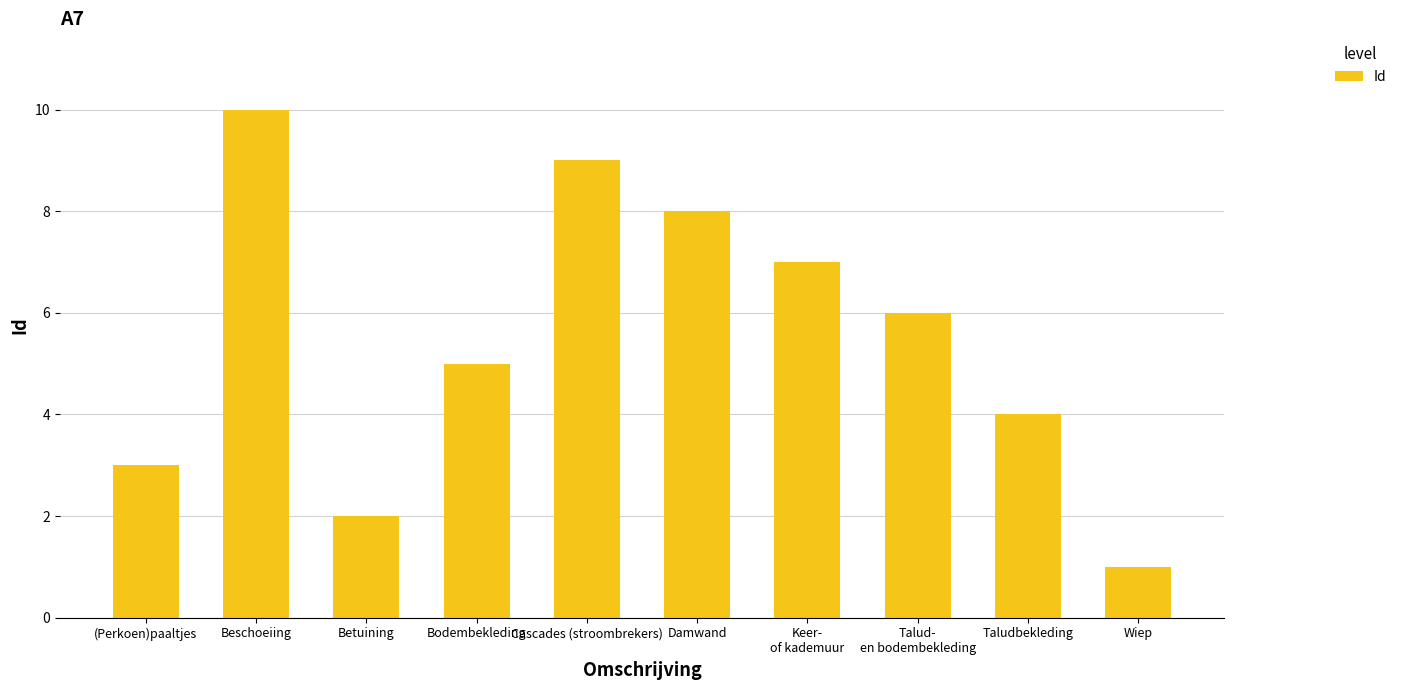

Reading left to right, what are all the values shown in this chart?

(Perkoen)paaltjes=3	Beschoeiing=10	Betuining=2	Bodembekleding=5	Cascades (stroombrekers)=9	Damwand=8	Keer-
of kademuur=7	Talud-
en bodembekleding=6	Taludbekleding=4	Wiep=1